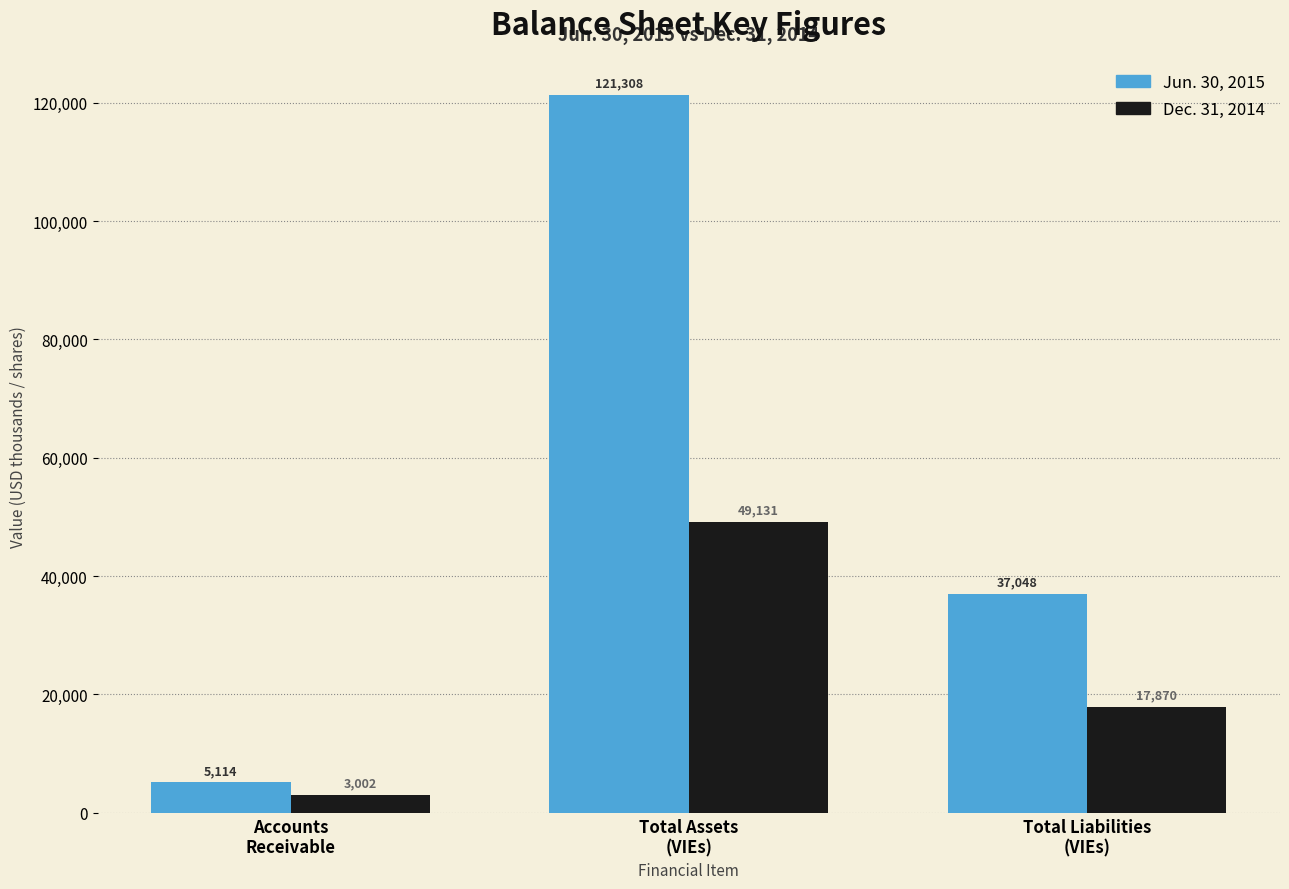

Reading left to right, extract all data points from this chart.

Jun. 30, 2015: 5114	121308	37048
Dec. 31, 2014: 3002	49131	17870